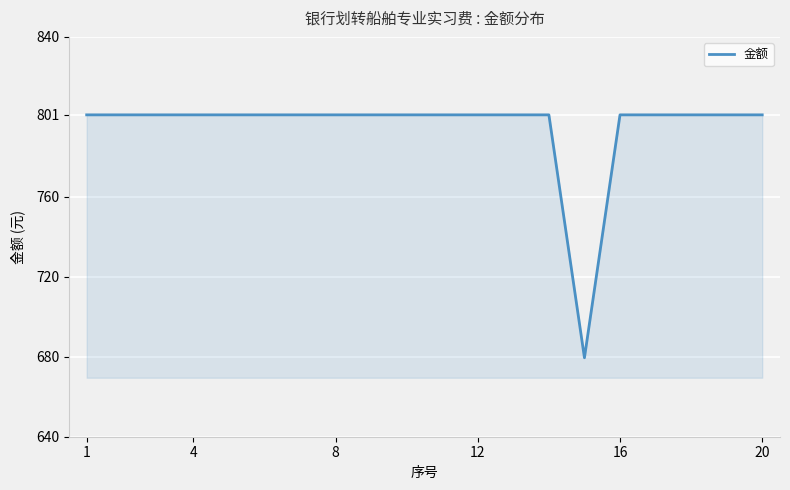

What is the difference between the maximum and minimum values?

121.5